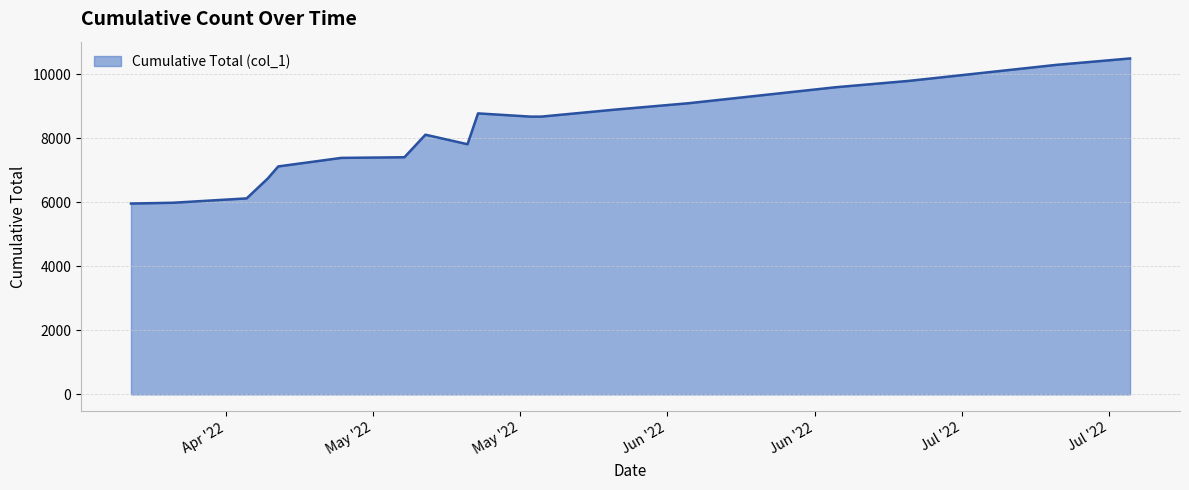

What is the maximum value shown in the chart?

10500